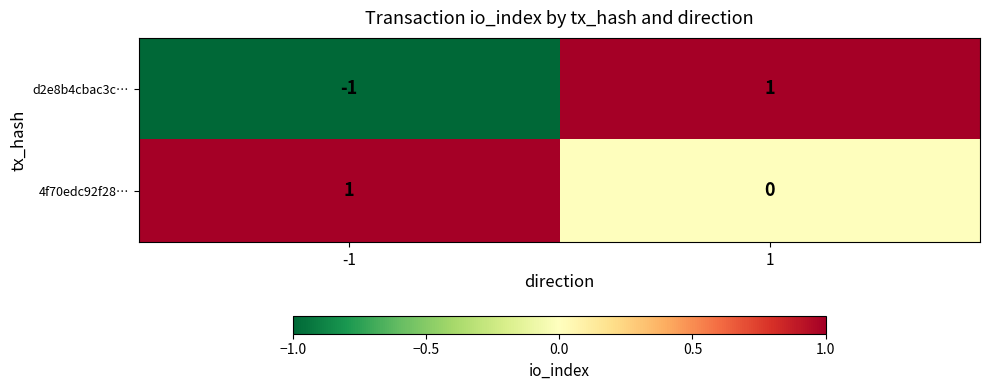

Reading right to left, extract all data points from this chart.

d2e8b4cbac3c…: 1	-1
4f70edc92f28…: 0	1